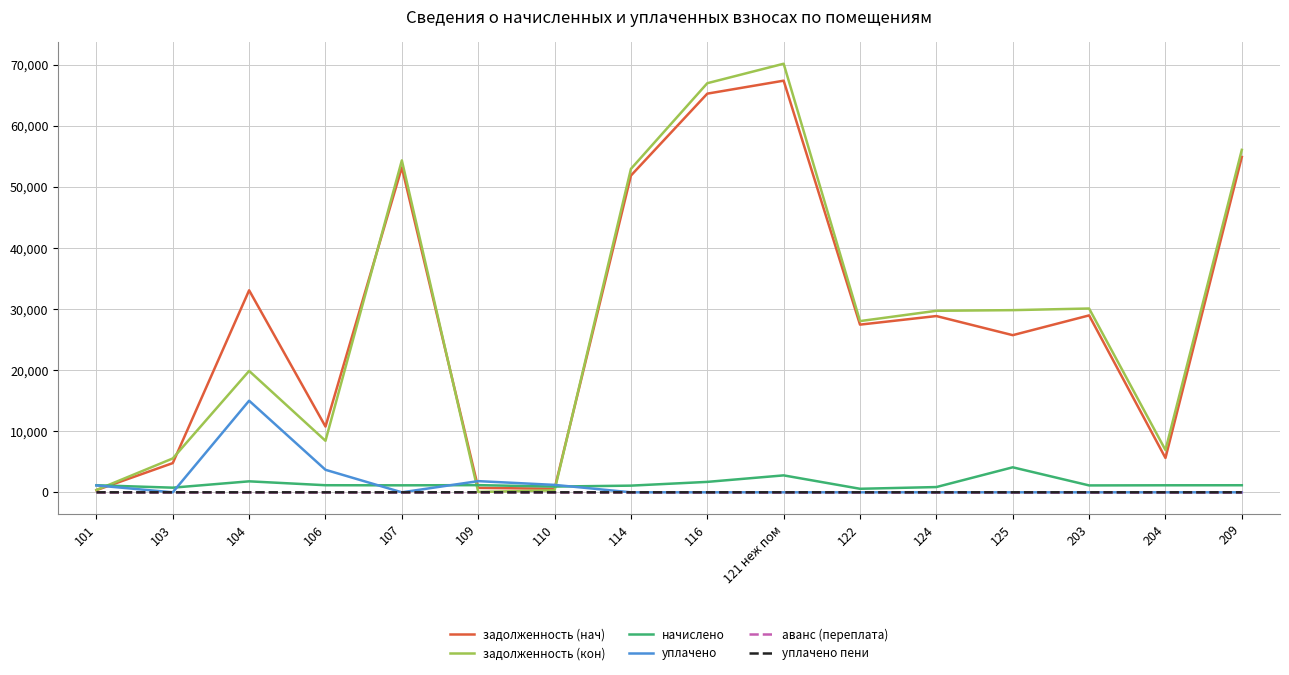

Is the value of аванс (переплата) at 110 greater than the value of задолженность (кон) at 107?

No